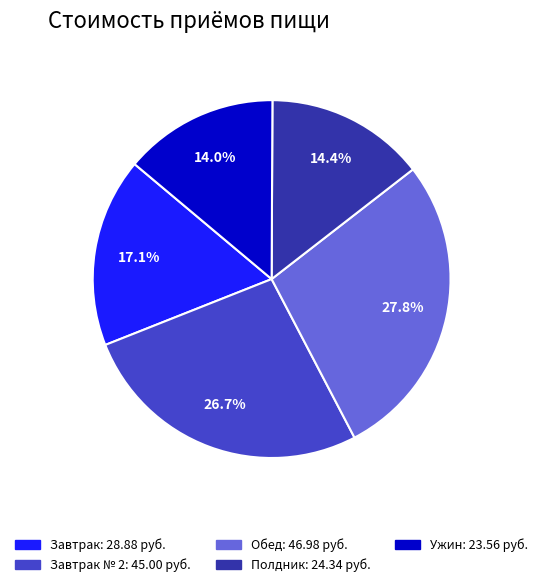

Is there any slice that represents more than half of the pie?

No